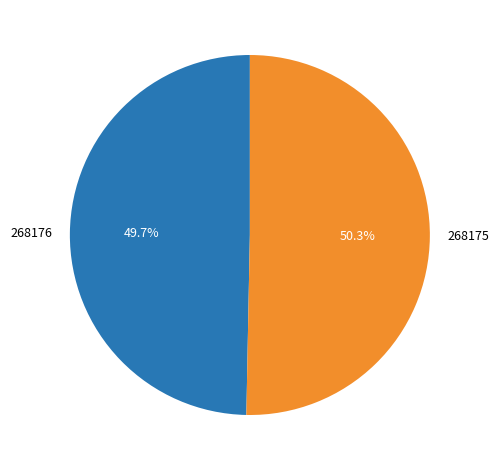

Combined, do 268176 and 268175 account for over 50%?

Yes